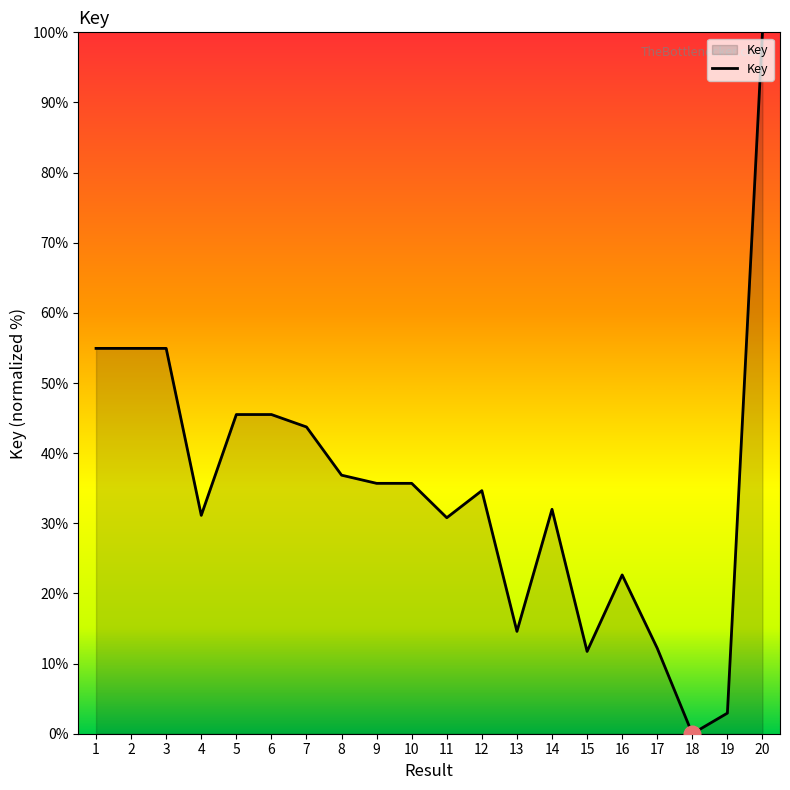

Count the number of data series in this chart.

1